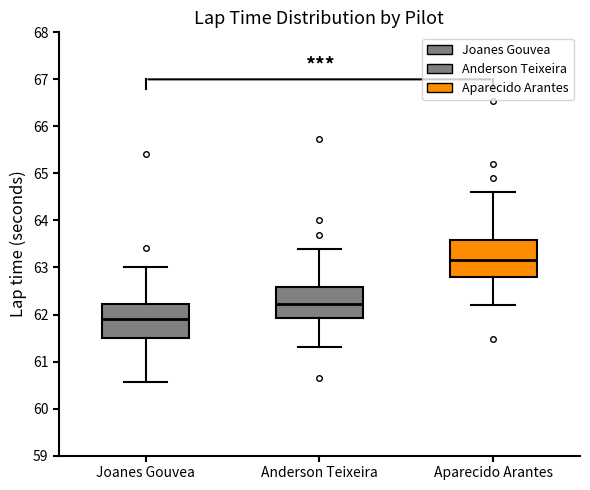

Reading left to right, transcribe this box plot: for each box, give where its median line is, the range the box spans, and where its two whiskers end, as read against the y-axis. The values are not printed on the chart, so give them approximately, as read against the axis.

Joanes Gouvea: median 61.9, box 61.5 to 62.2, whiskers 60.6 to 63.0
Anderson Teixeira: median 62.2, box 61.9 to 62.6, whiskers 61.3 to 63.4
Aparecido Arantes: median 63.2, box 62.8 to 63.6, whiskers 62.2 to 64.6